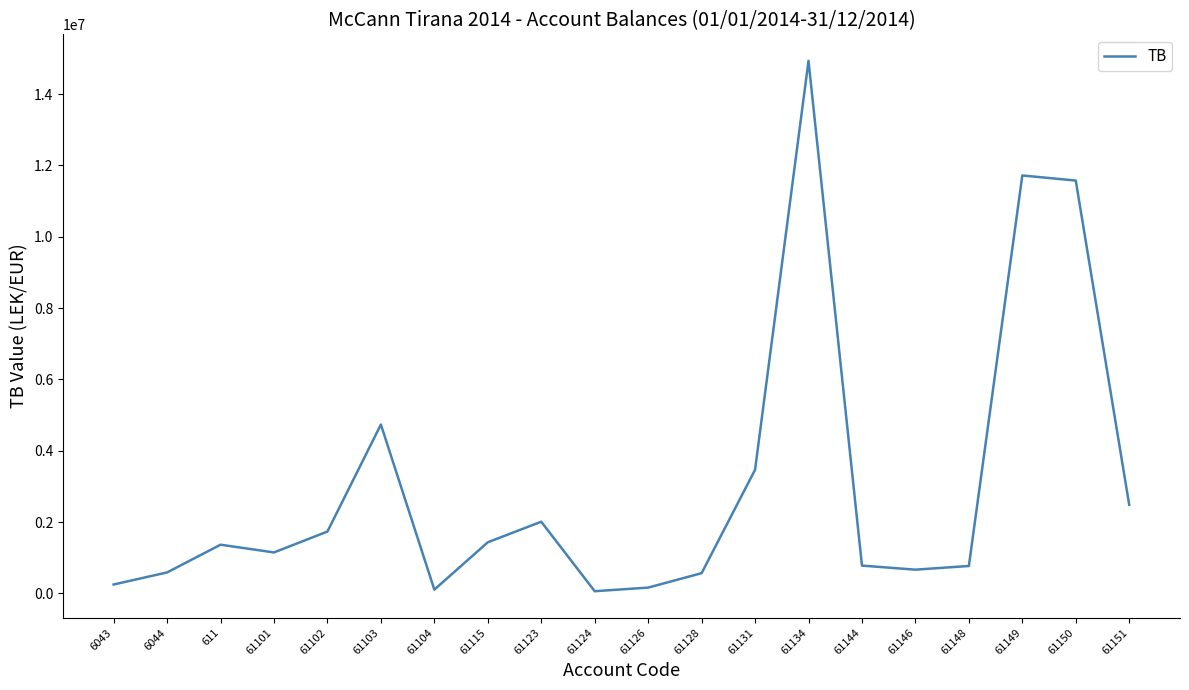

What is the difference between the maximum and minimum values?

14869345.6